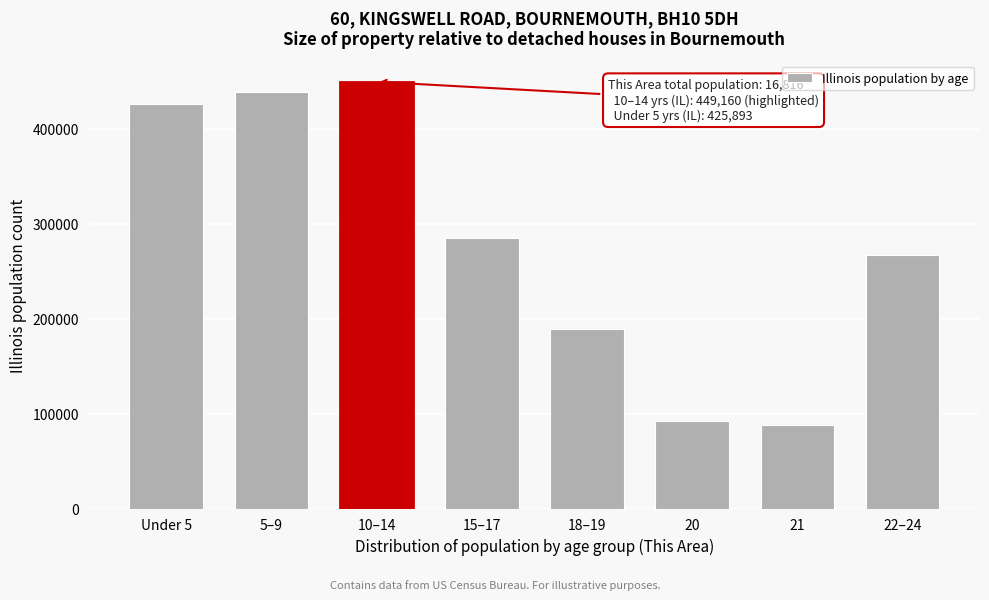

Reading left to right, extract all data points from this chart.

Under 5=425893	5–9=438556	10–14=449160	15–17=284750	18–19=188986	20=92304	21=88424	22–24=266785